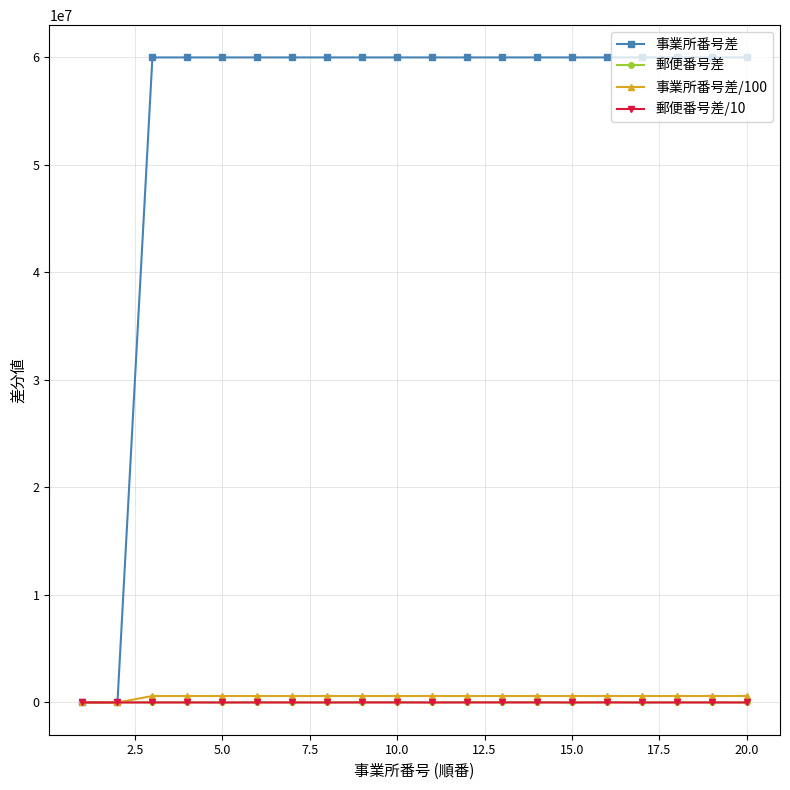

Which series has the widest spread of values?

事業所番号差